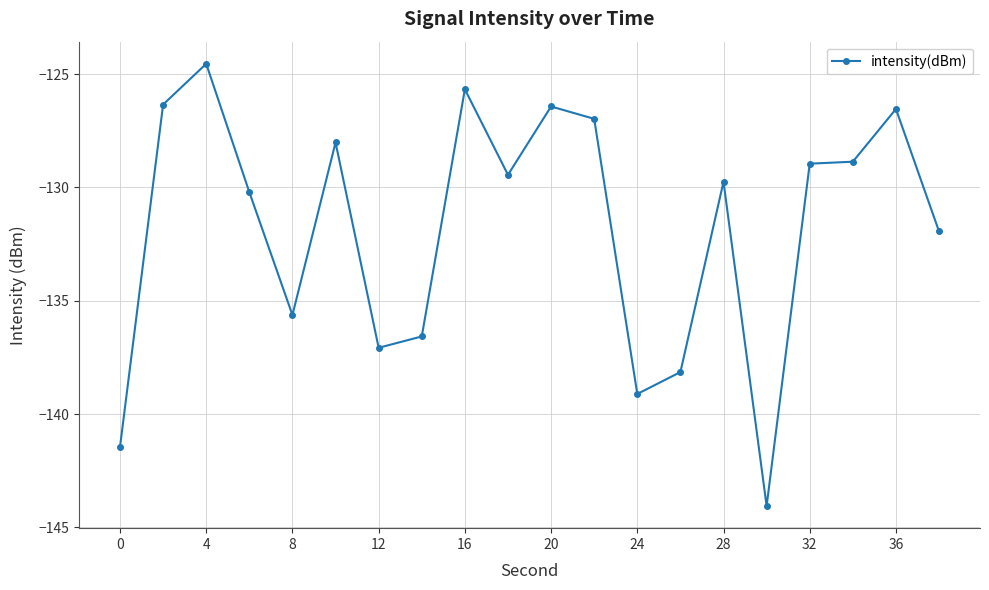

What is the value of the 12th point from the left?

-127.0